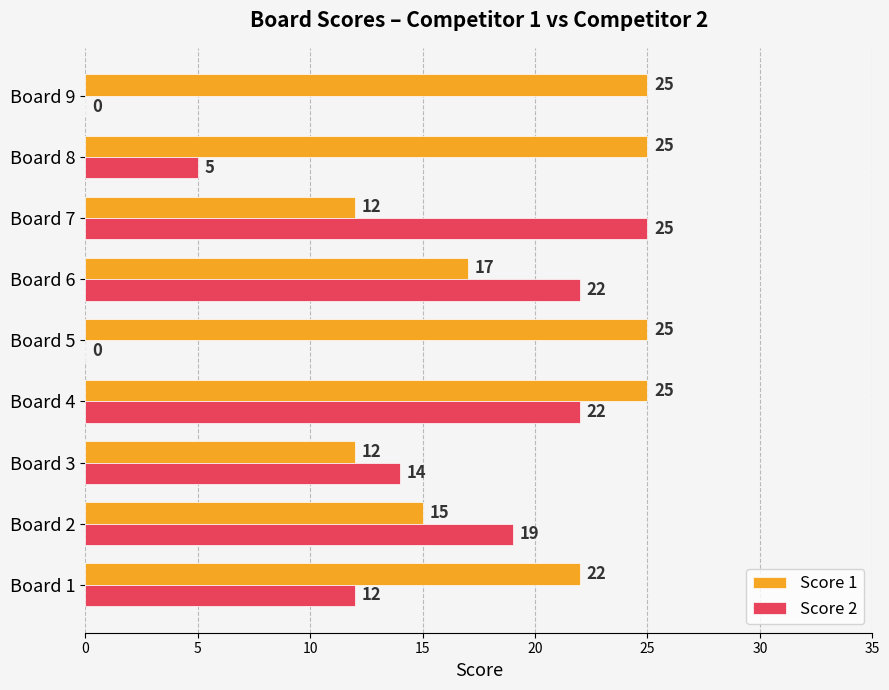

Between Board 5 and Board 7, which series saw the biggest shift?

Score 2